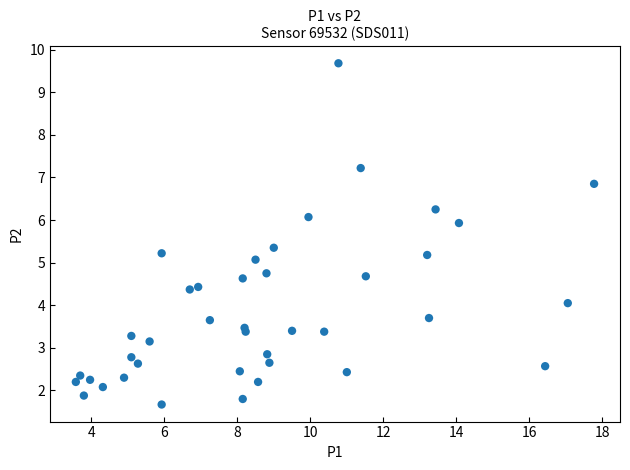

What is the range of X values (max minus min)?

14.2